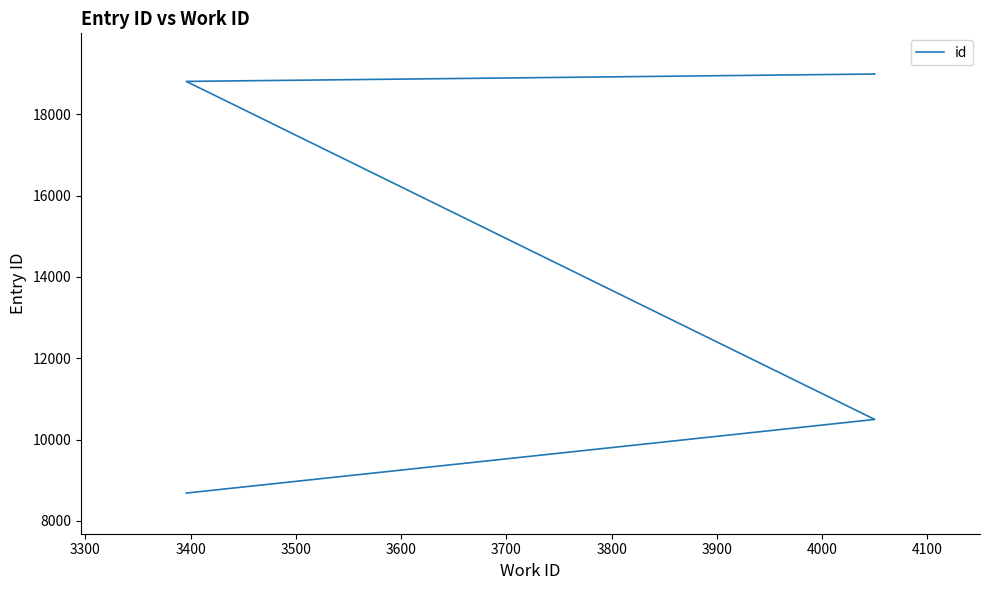

Count the number of values greater than 18812.

2